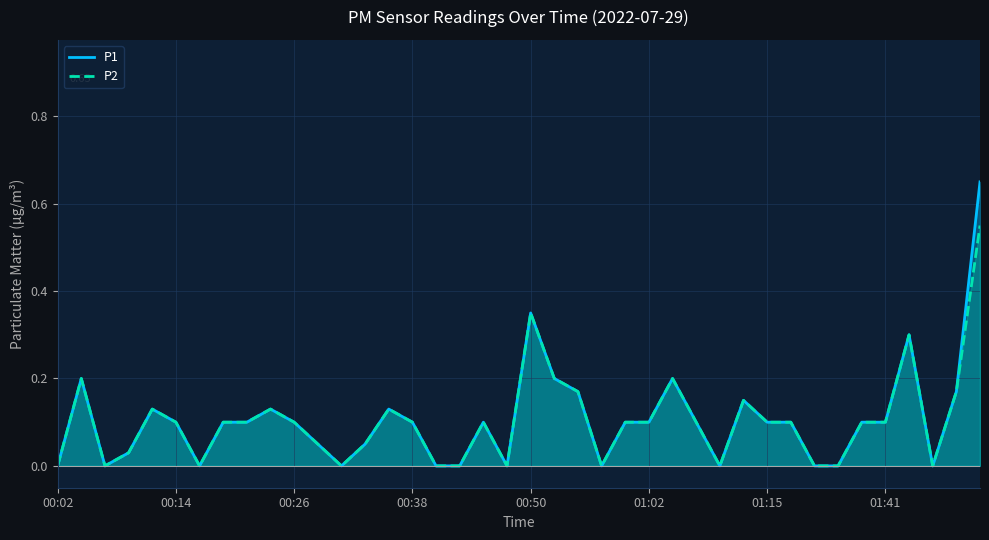

How many interior local peaks does the P1 series have?

9